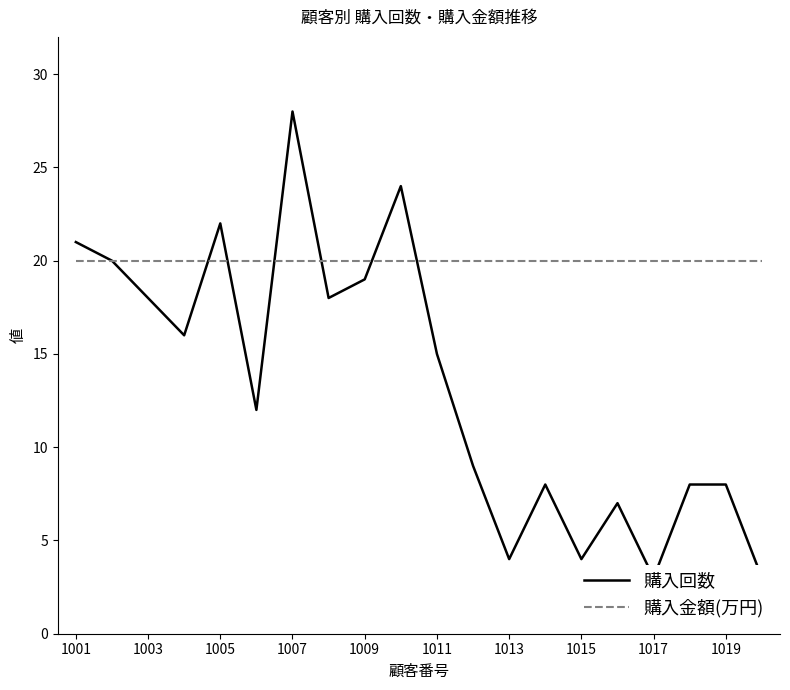

List the series in order of their overall mean, highest first.

購入金額(万円), 購入回数